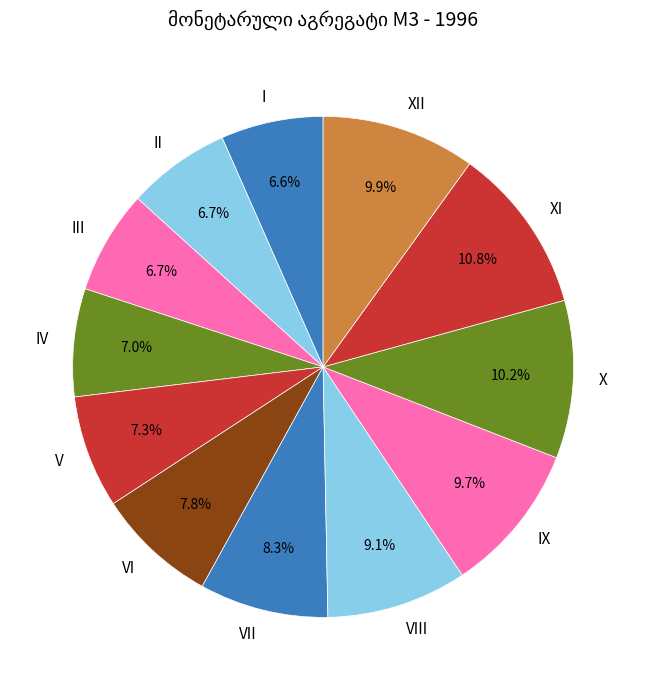

Does any single category account for the majority?

No